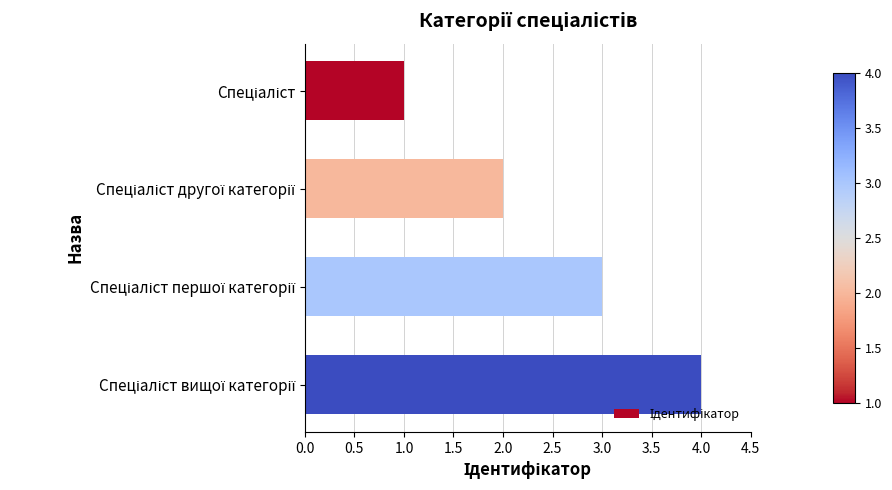

What is the maximum value shown in the chart?

4